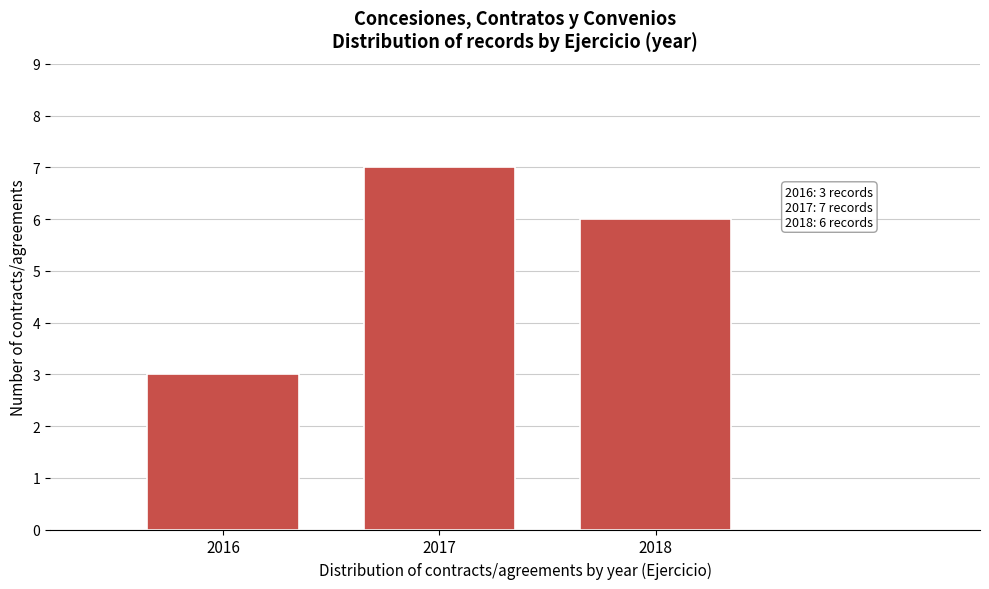

Reading right to left, transcribe all the data shown in this chart.

6	7	3